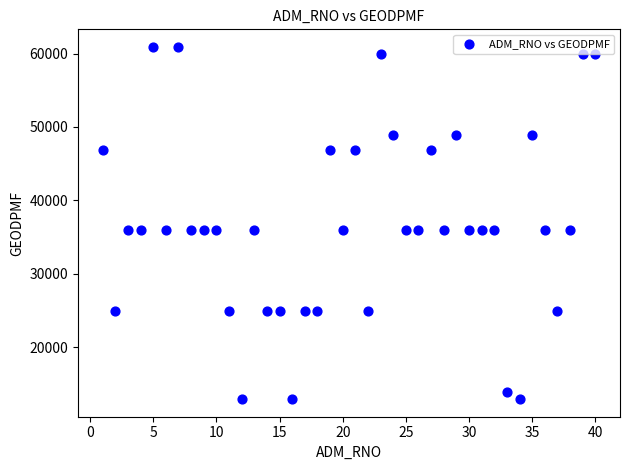

What is the range of Y values (max minus min)?

47991